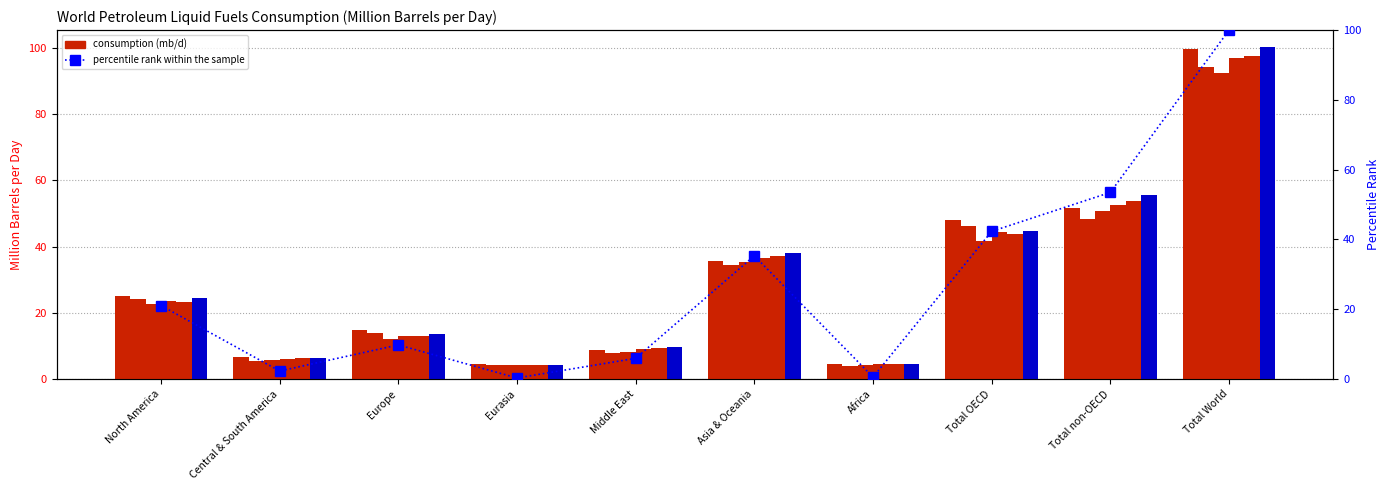

Reading left to right, transcribe all the data shown in this chart.

2019 (Jan): 25.0	6.5	14.7	4.6	8.7	35.6	4.4	48.0	51.6	99.6
2020 (Jan): 24.2	5.5	14.0	4.2	7.9	34.3	4.0	46.1	48.3	94.3
2021 (Jan): 22.5	5.8	12.0	4.4	8.2	35.3	4.3	41.8	50.7	92.5
2022 (Jan): 23.5	6.1	13.1	4.2	9.1	36.4	4.4	44.4	52.4	96.8
2023 (Jan): 23.2	6.2	13.1	4.2	9.4	37.0	4.5	43.9	53.7	97.6
2024 (Jan): 24.3	6.2	13.5	4.3	9.7	38.0	4.6	44.8	55.5	100.3